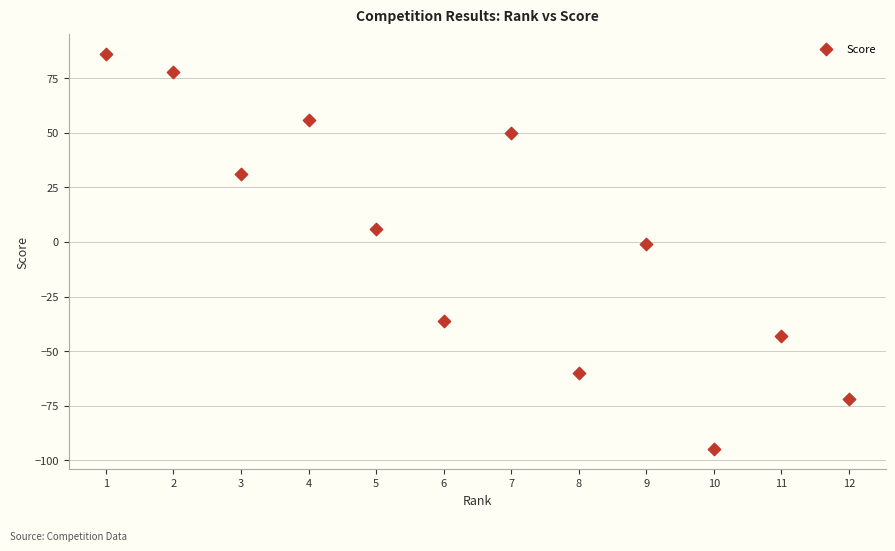

What is the range of Y values (max minus min)?

181